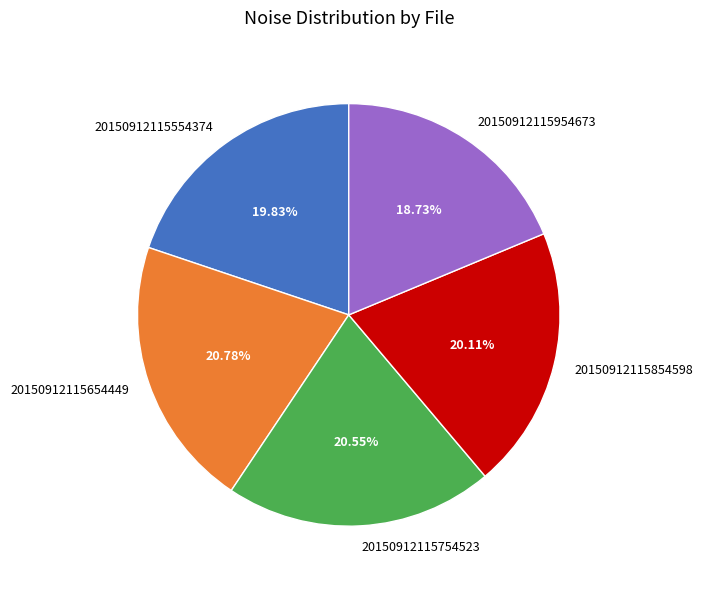

To the nearest percent, what portion does 20150912115754523 represent?

21%